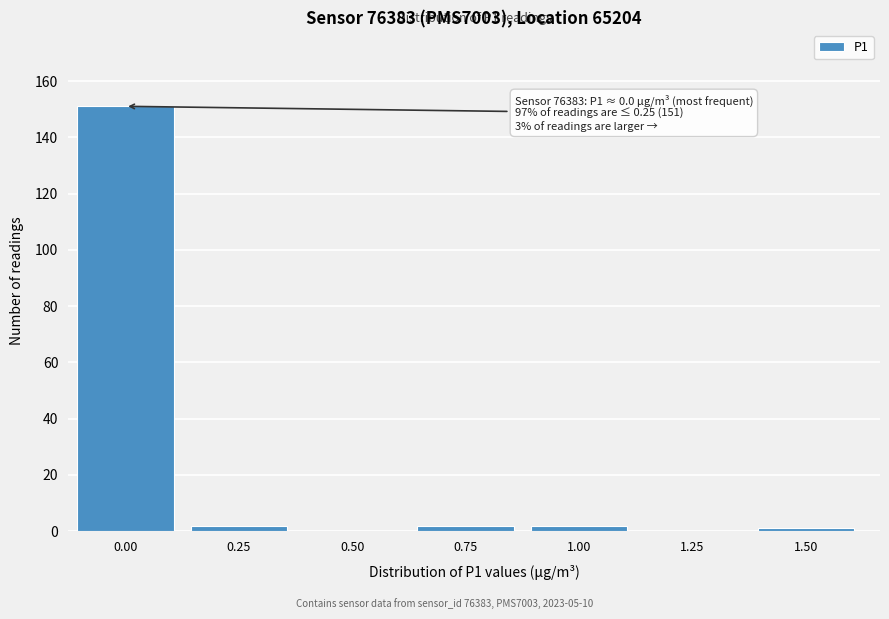

Reading right to left, what are all the values shown in this chart?

1.50=1	1.25=0	1.00=2	0.75=2	0.50=0	0.25=2	0.00=151